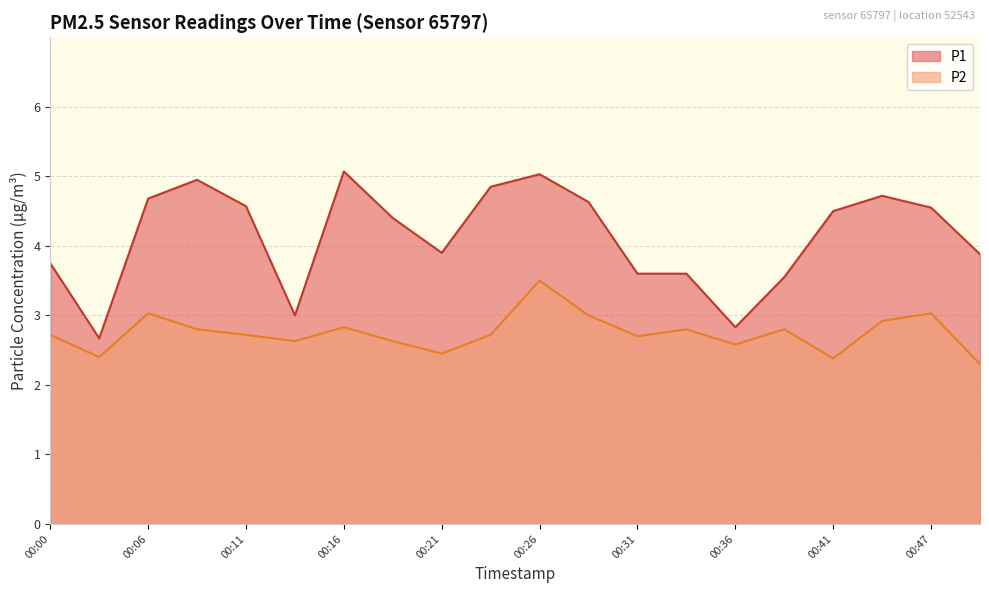

Count the number of data series in this chart.

2